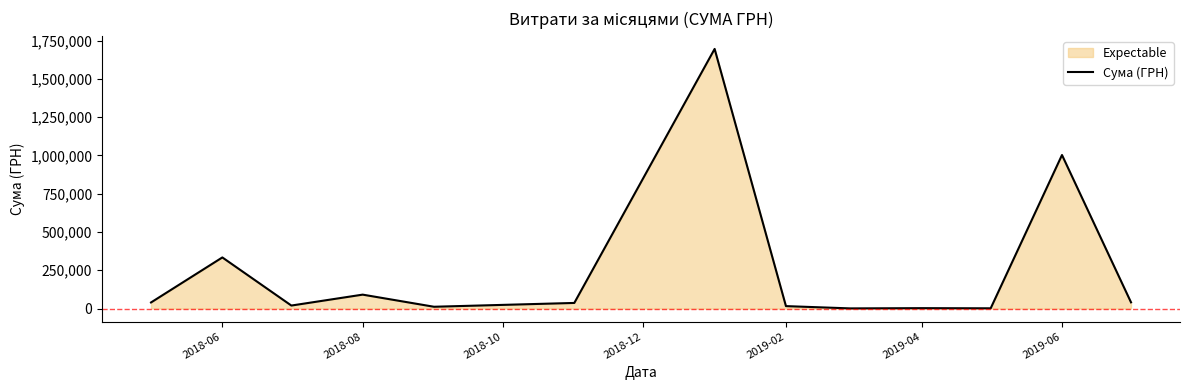

The value at 2019-06 is 1779268.7. True or false?

False